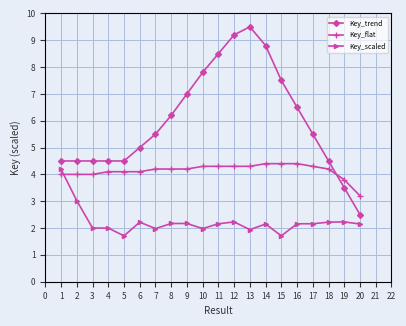

How many times do Key_flat and Key_trend cross each other?

1